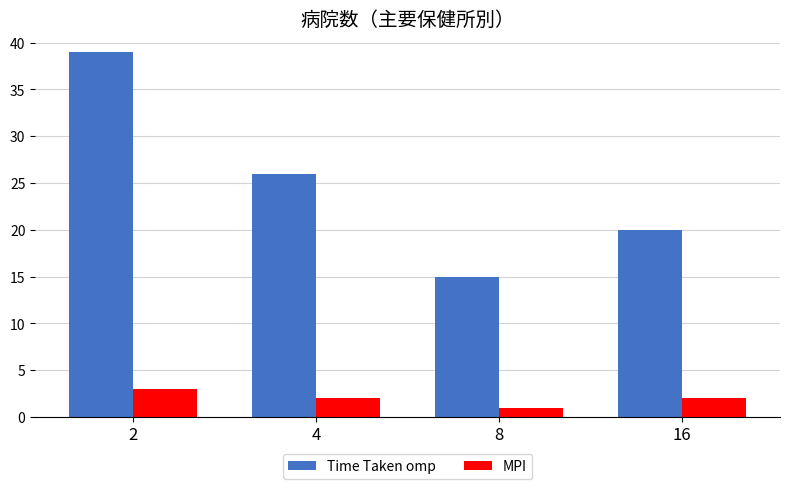

The value of MPI at 8 is 1. True or false?

True